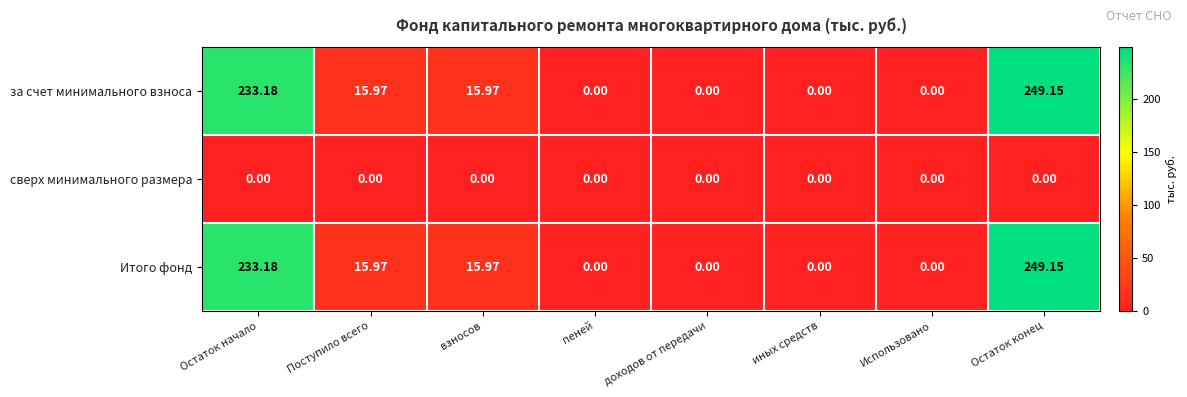

At which category is the sum across all series the highest?

Остаток конец